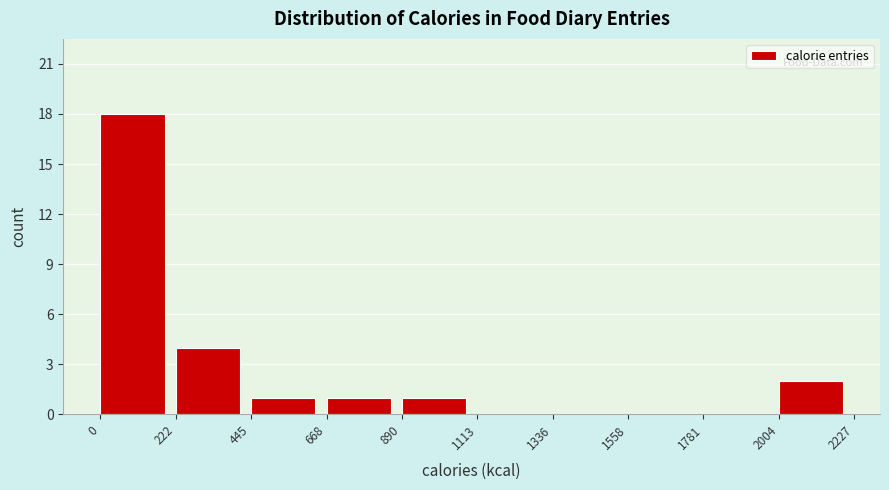

Over which range of the x-axis is the bar tallest?

0 to 222